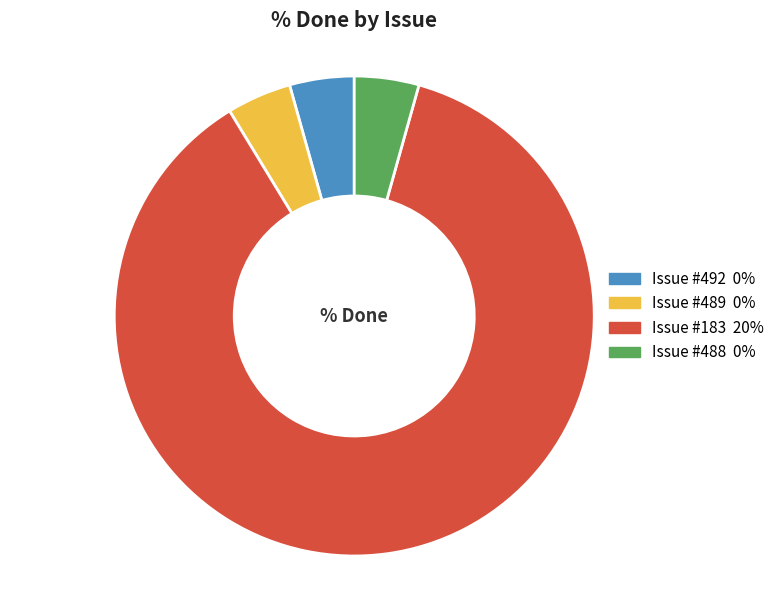

Is there any slice that represents more than half of the pie?

Yes